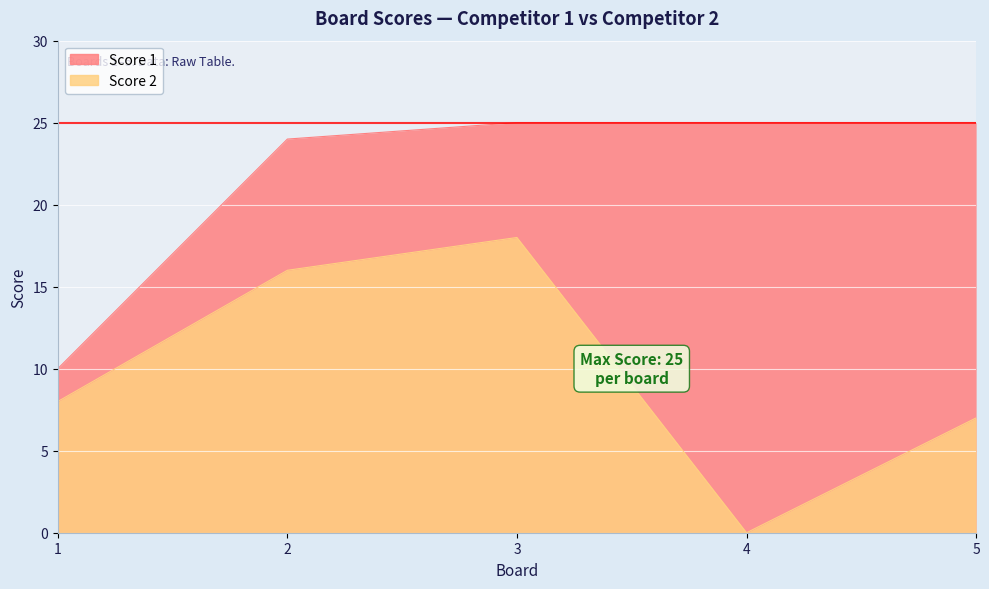

Which series has the largest total across all categories?

Score 1